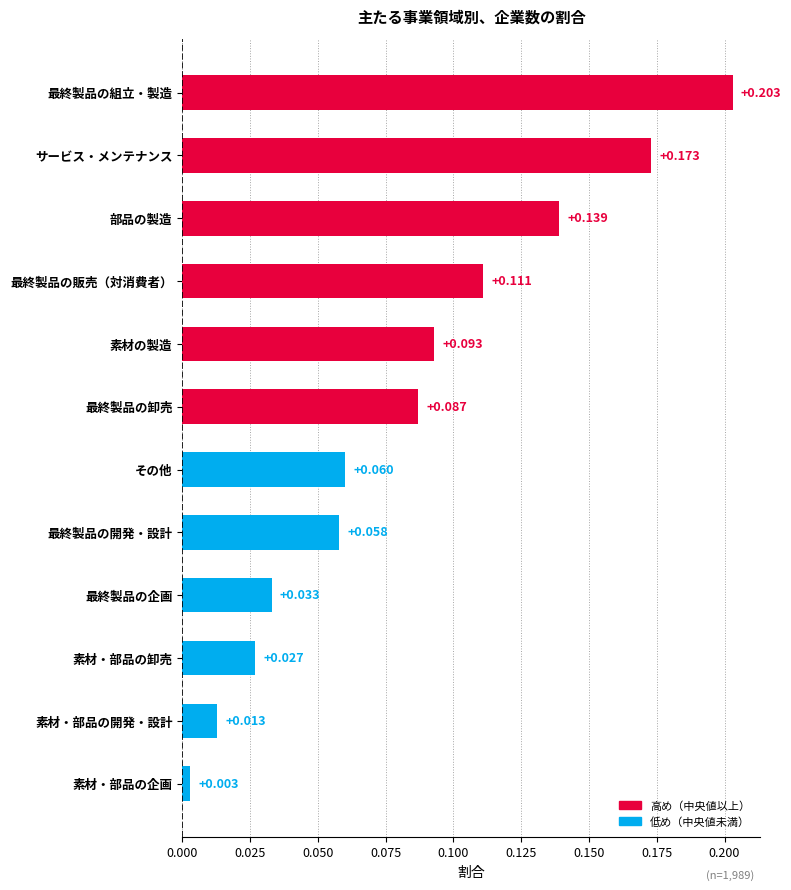

Where is the data nearest to the value 0?

素材・部品の企画